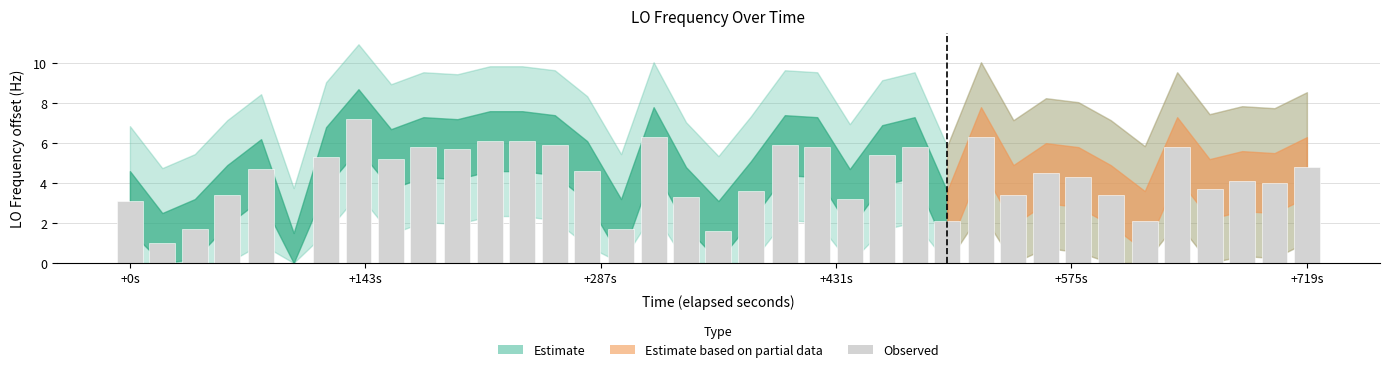

What is the greatest value displayed?

7.2